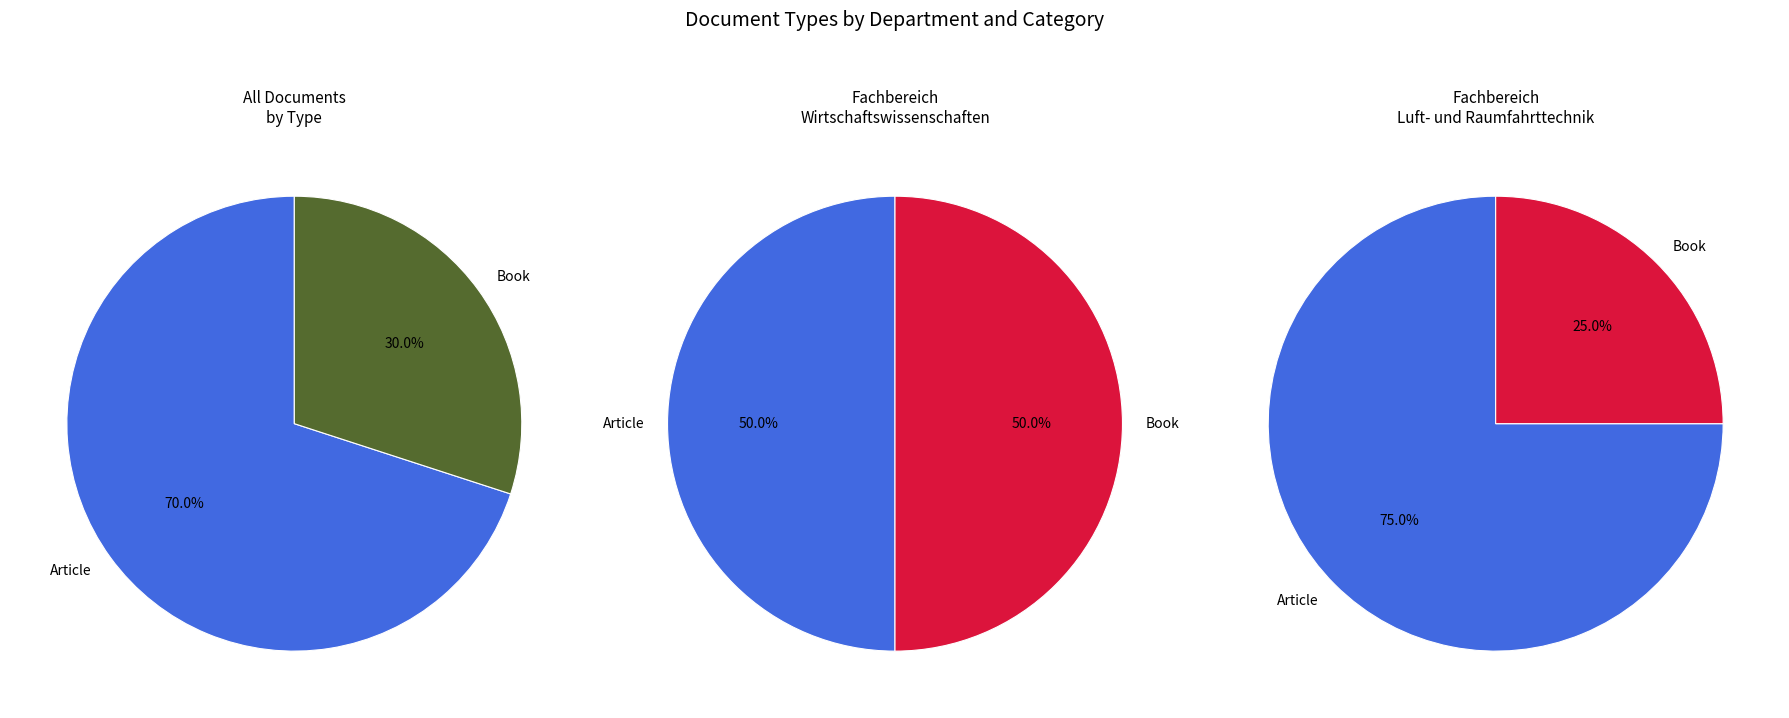

Which slice is the largest?

Article